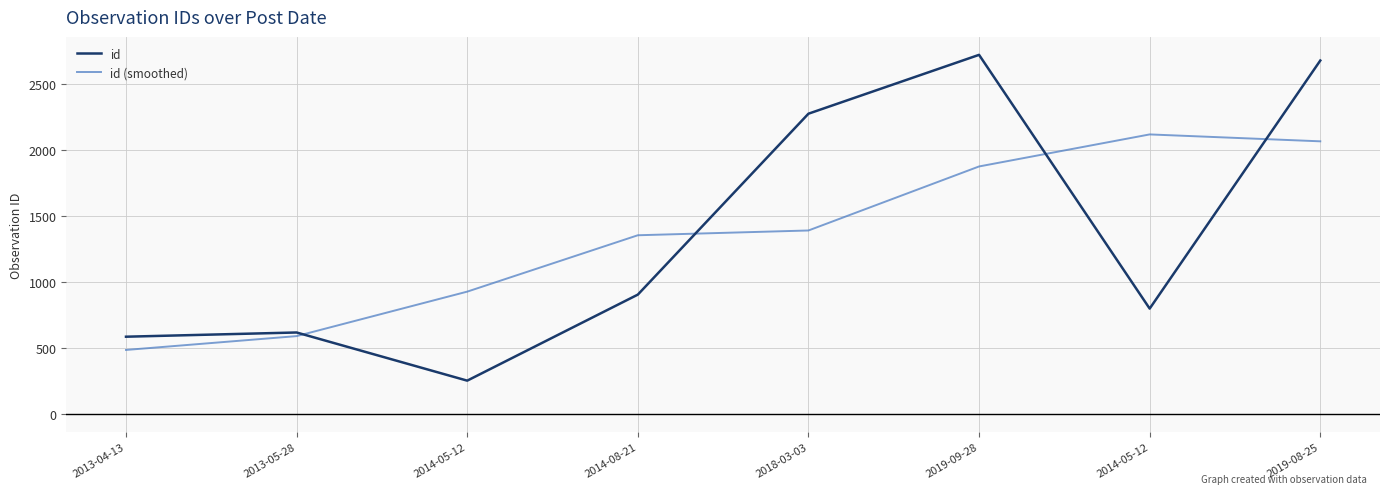

At which label is id (smoothed) closest to 1302?

2014-08-21